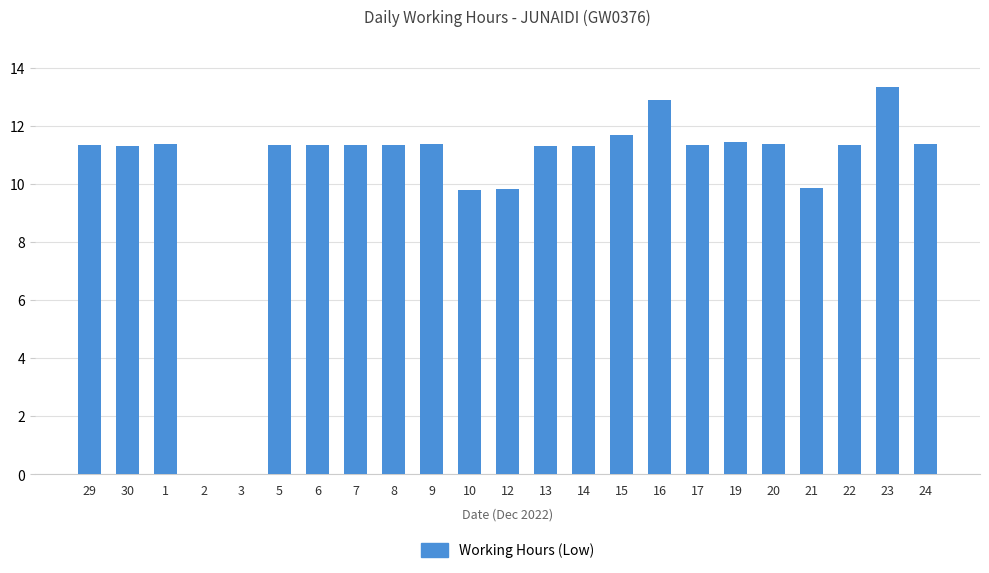

At which category does the chart reach its peak across all series?

23